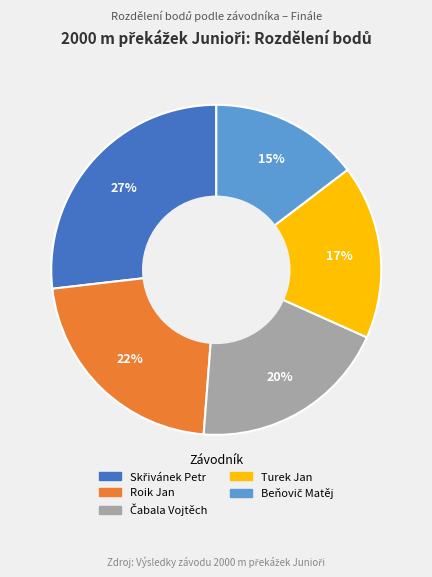

To the nearest percent, what is the average slice percentage?

20%